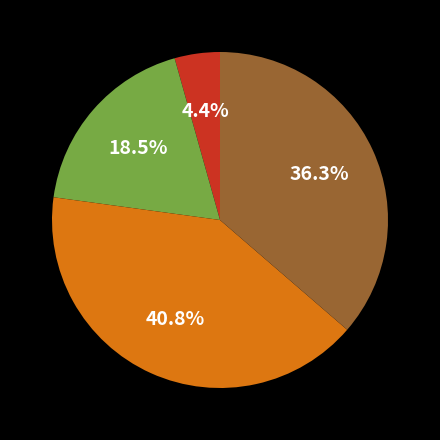

Is there any slice that represents more than half of the pie?

No